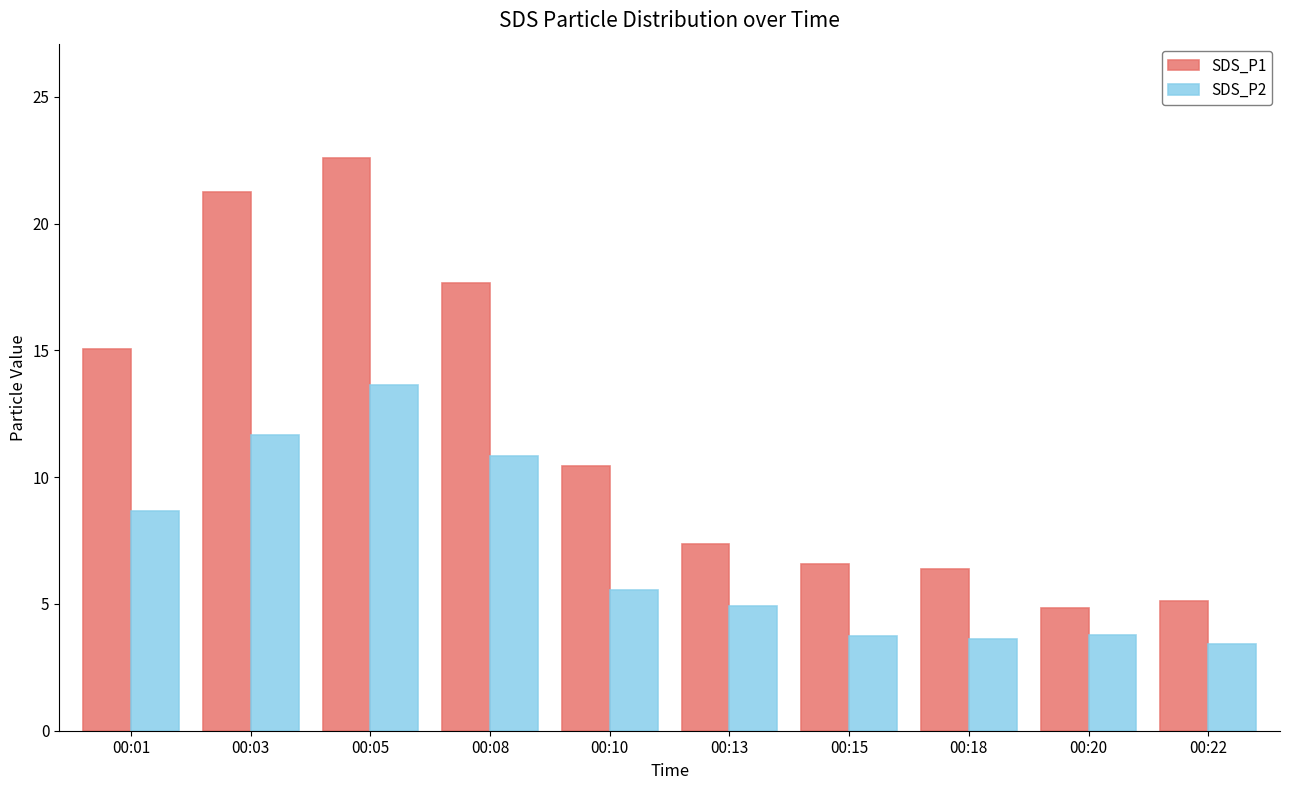

What is the total value across all series at 00:15?

10.3